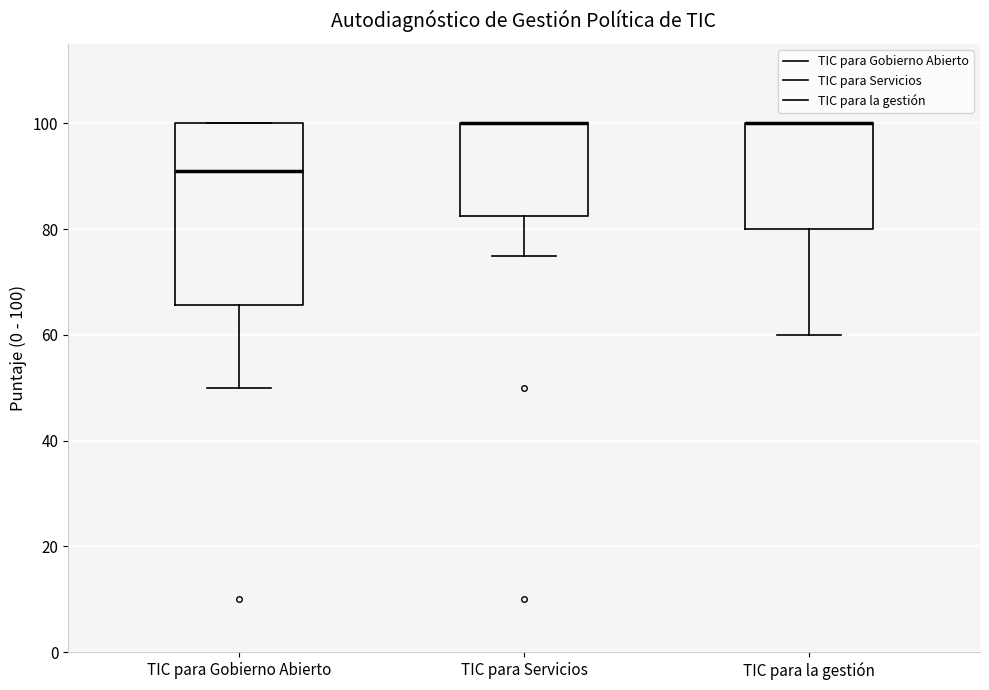

Comparing the boxes themselves (not the whiskers), which one is the tallest?

TIC para Gobierno Abierto